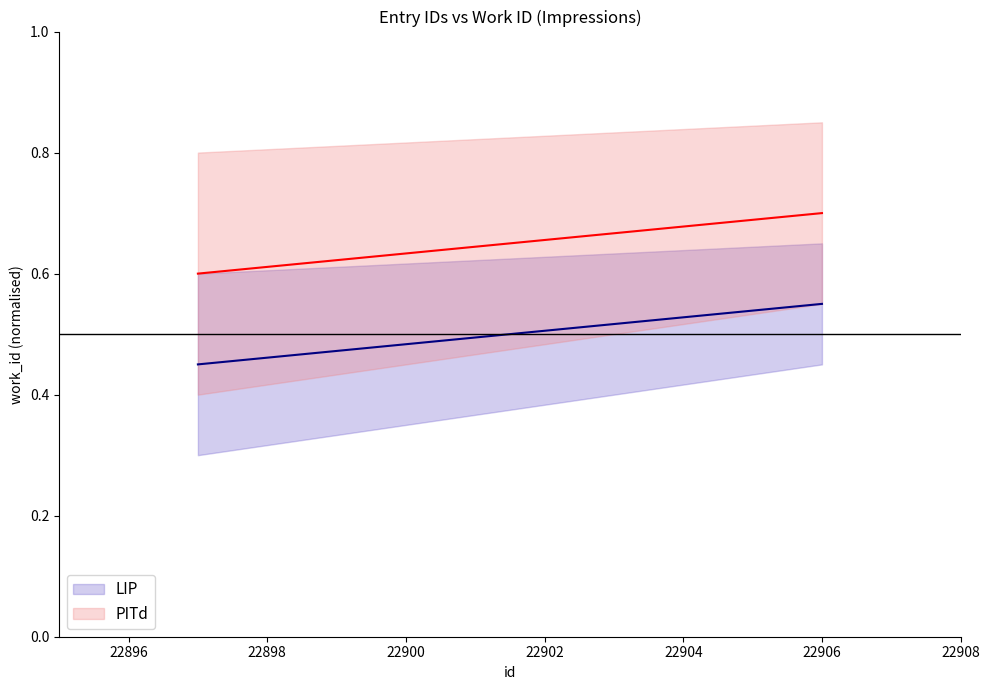

What is the average value of the PITd series?

0.6